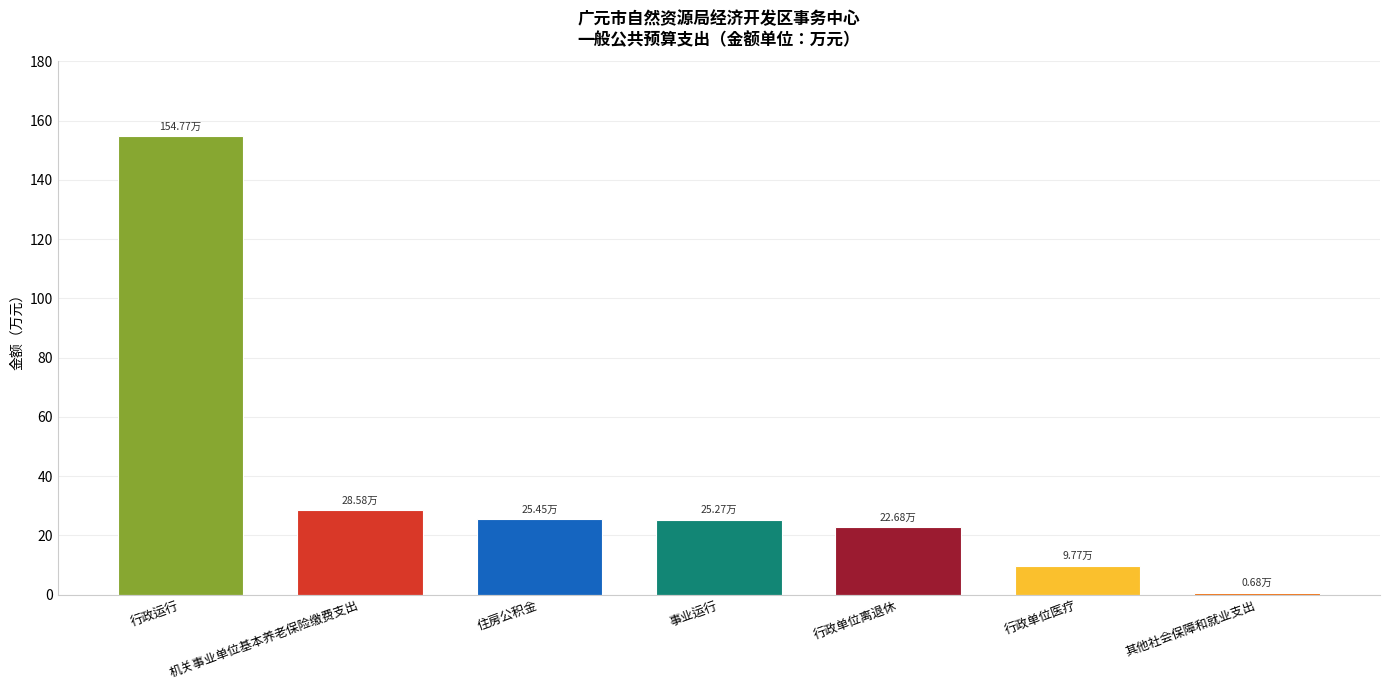

Between 其他社会保障和就业支出 and 行政运行, which is larger?

行政运行